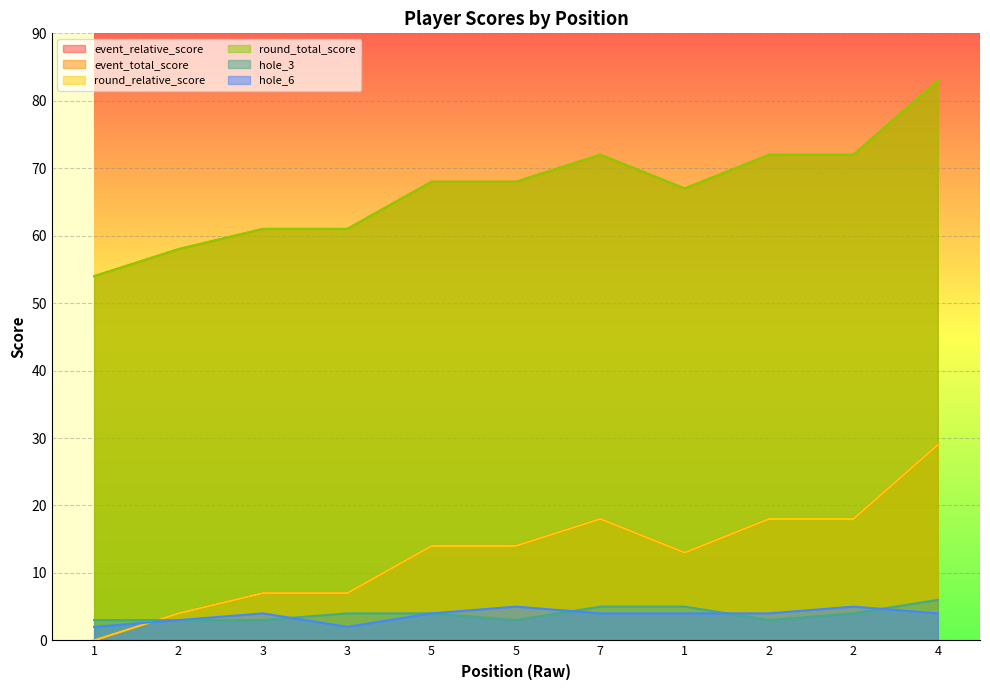

Which category has the lowest value in the round_relative_score series?

1